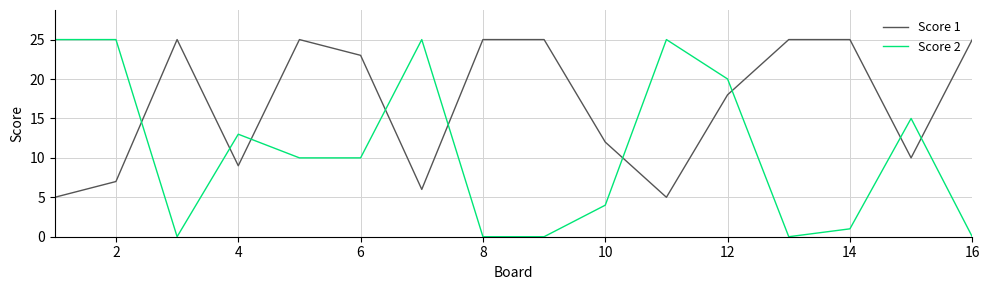

Which series ends up on top after the final intersection of Score 1 and Score 2?

Score 1